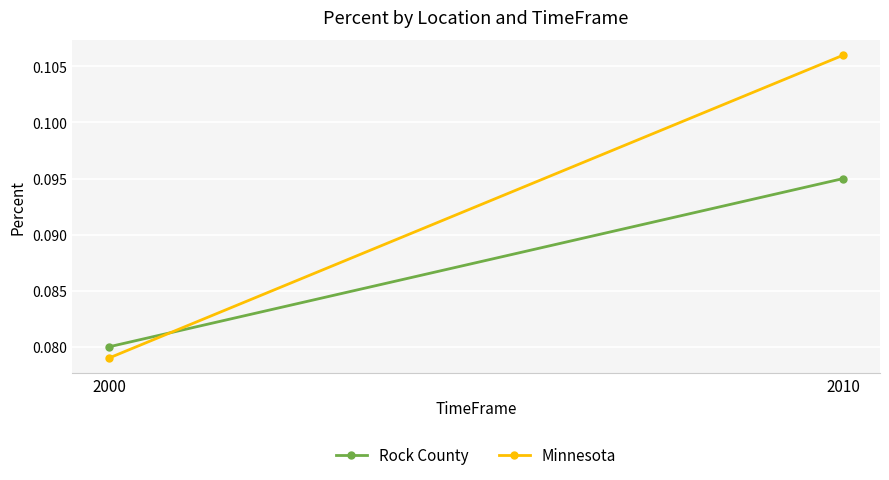

The value of Rock County at 2010 is 0.1. True or false?

False